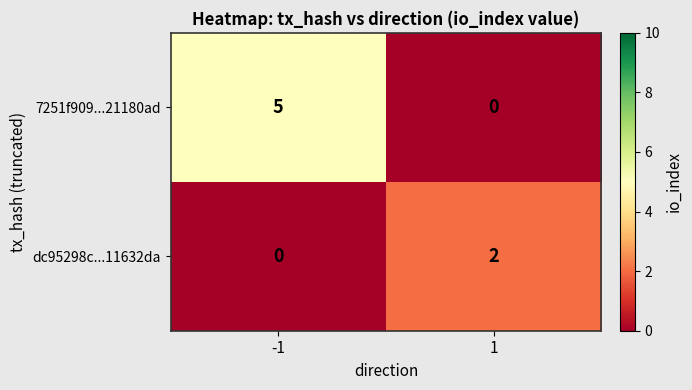

How many data points does each series have?

2